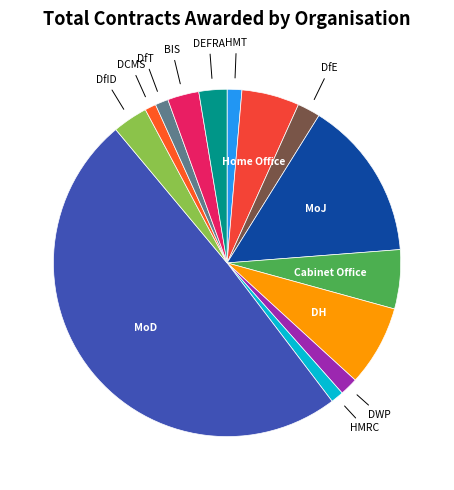

How many segments does this pie chart have?

14